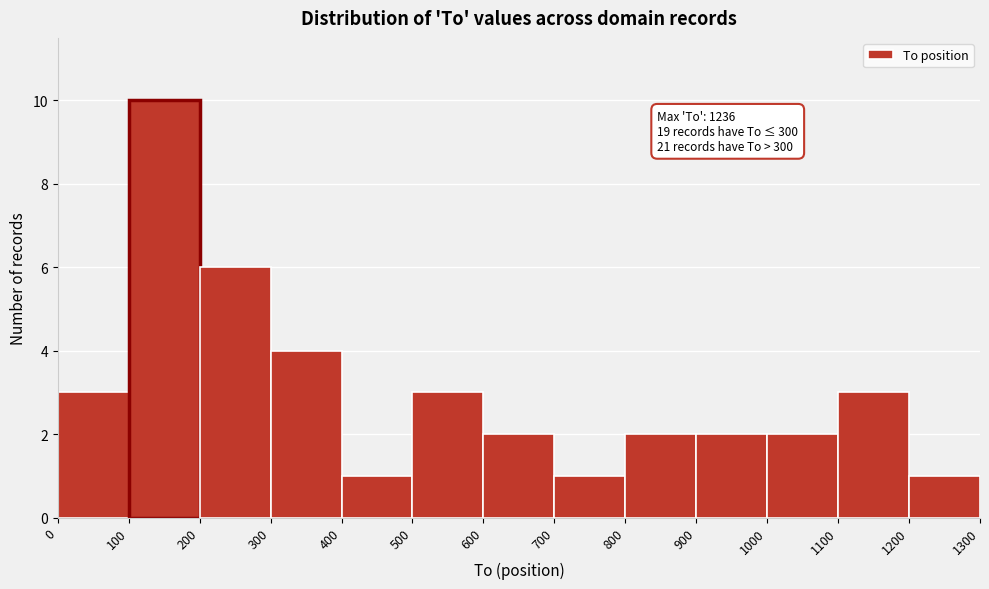

Over which range of the x-axis is the bar tallest?

100 to 200